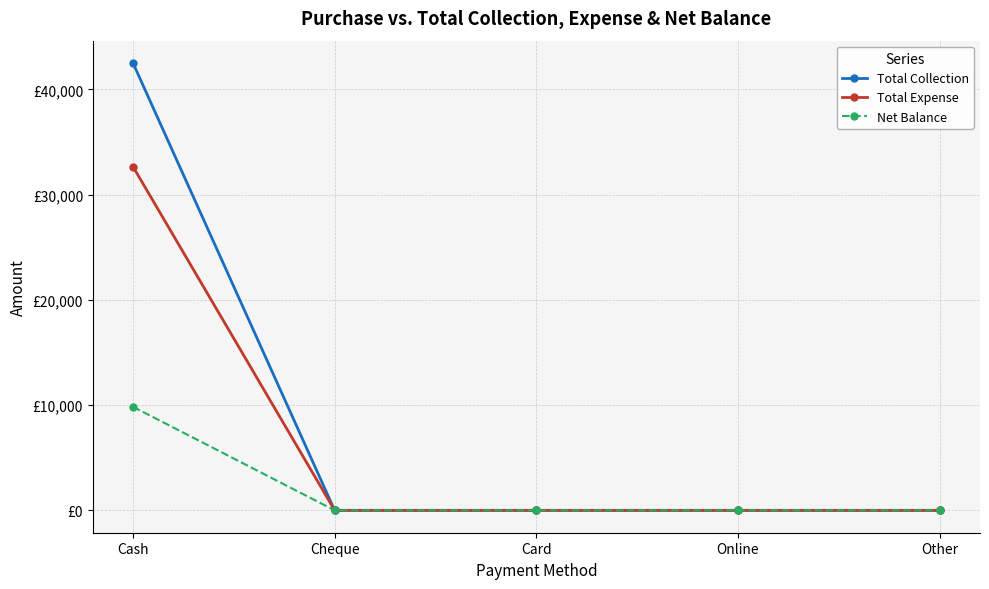

True or false: Total Collection and Net Balance cross at least once.

False